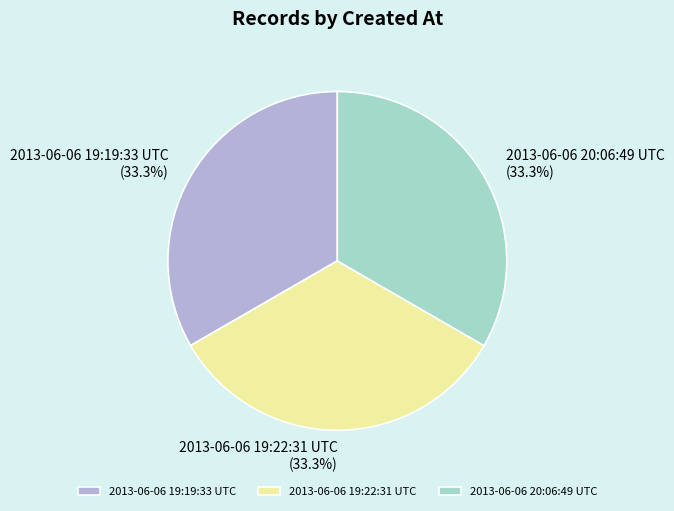

What portion of the pie excludes 2013-06-06 19:22:31 UTC?

66.7%